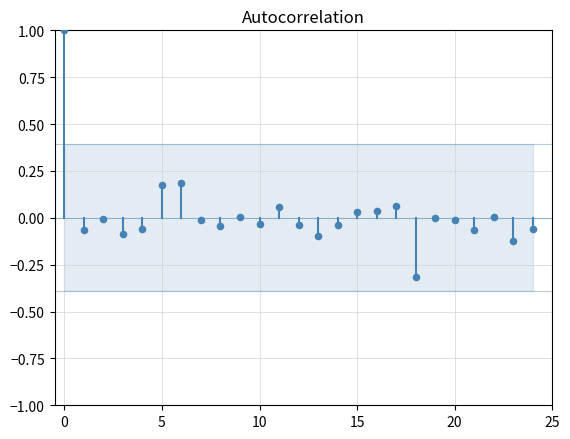

What is the range of Y values (max minus min)?

1.3